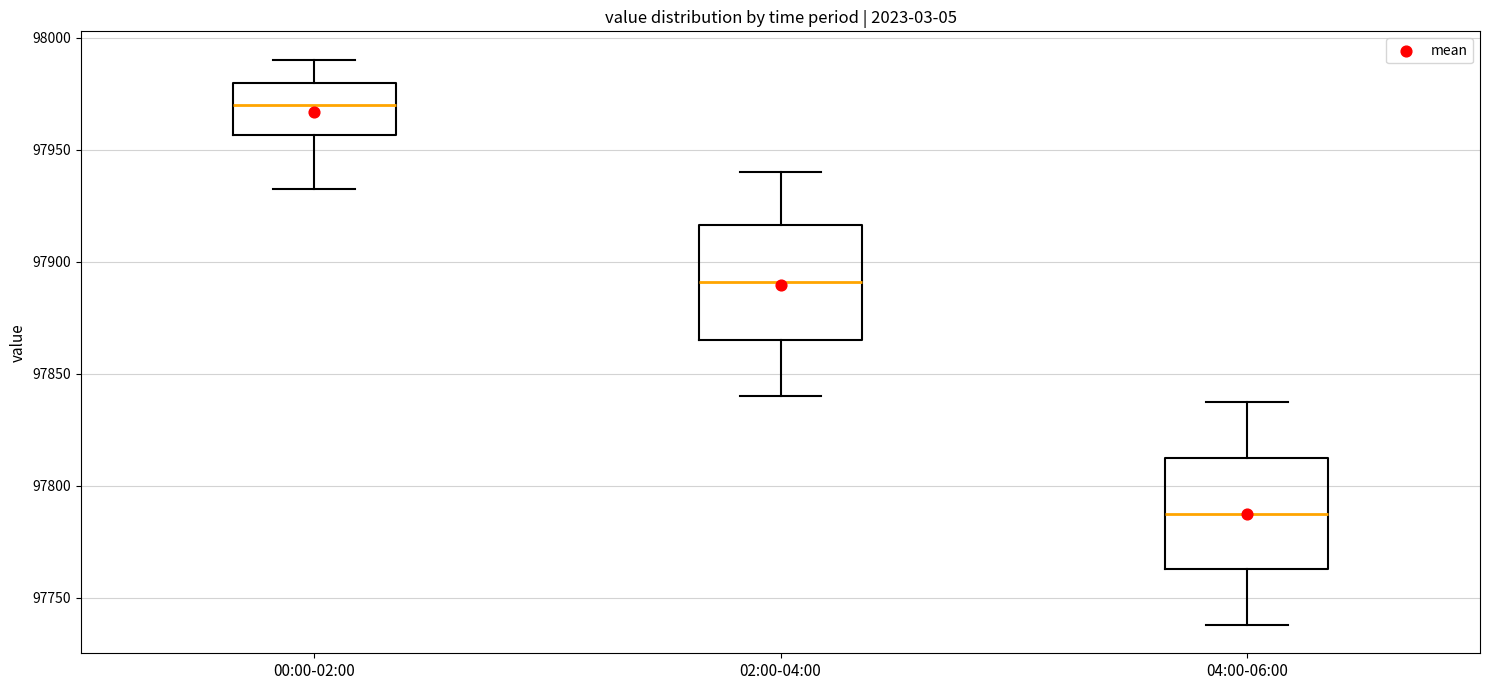

Where does the upper whisker of the box for 00:00-02:00 end on the y-axis? The values are not printed on the chart, so give them approximately, as read against the axis.

97990